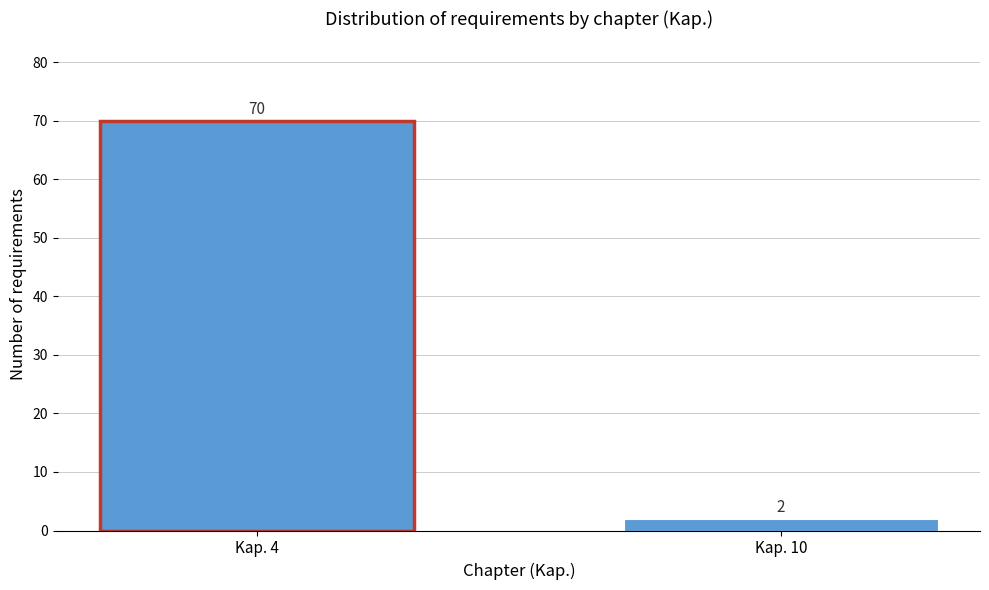

Reading left to right, transcribe all the data shown in this chart.

Kap. 4=70	Kap. 10=2